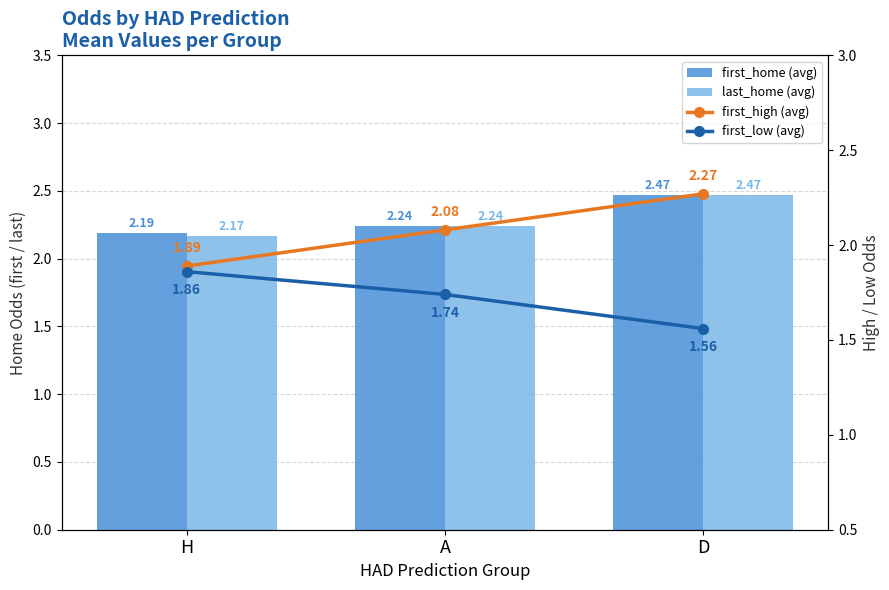

What is the difference between the maximum and minimum values in the first_high series?

0.4